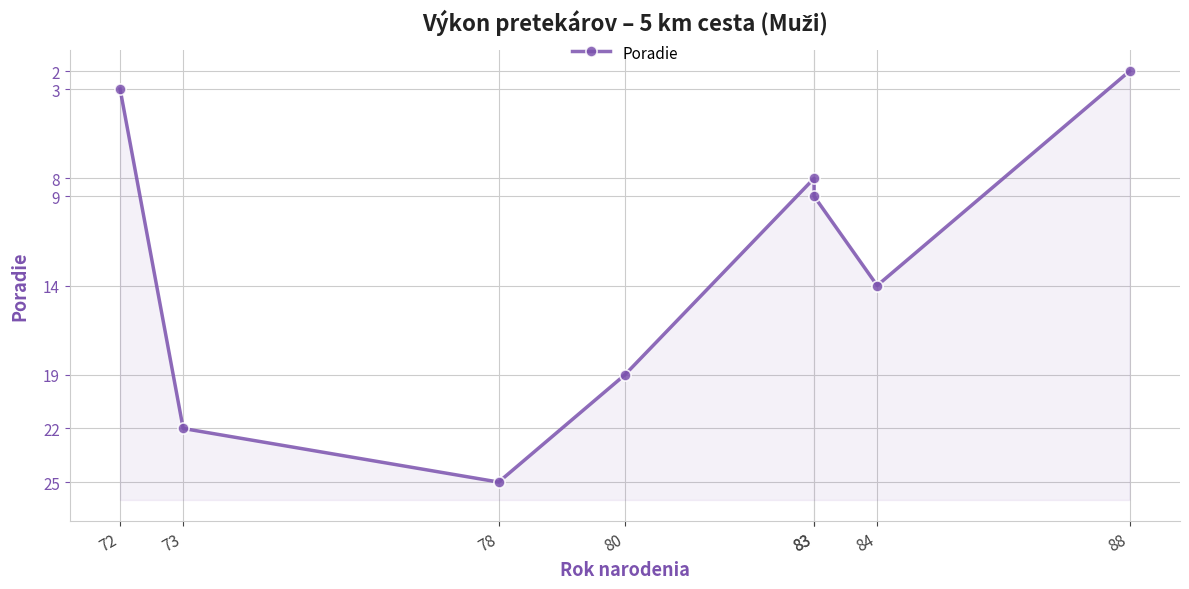

What is the value of the 1st point from the left?

3